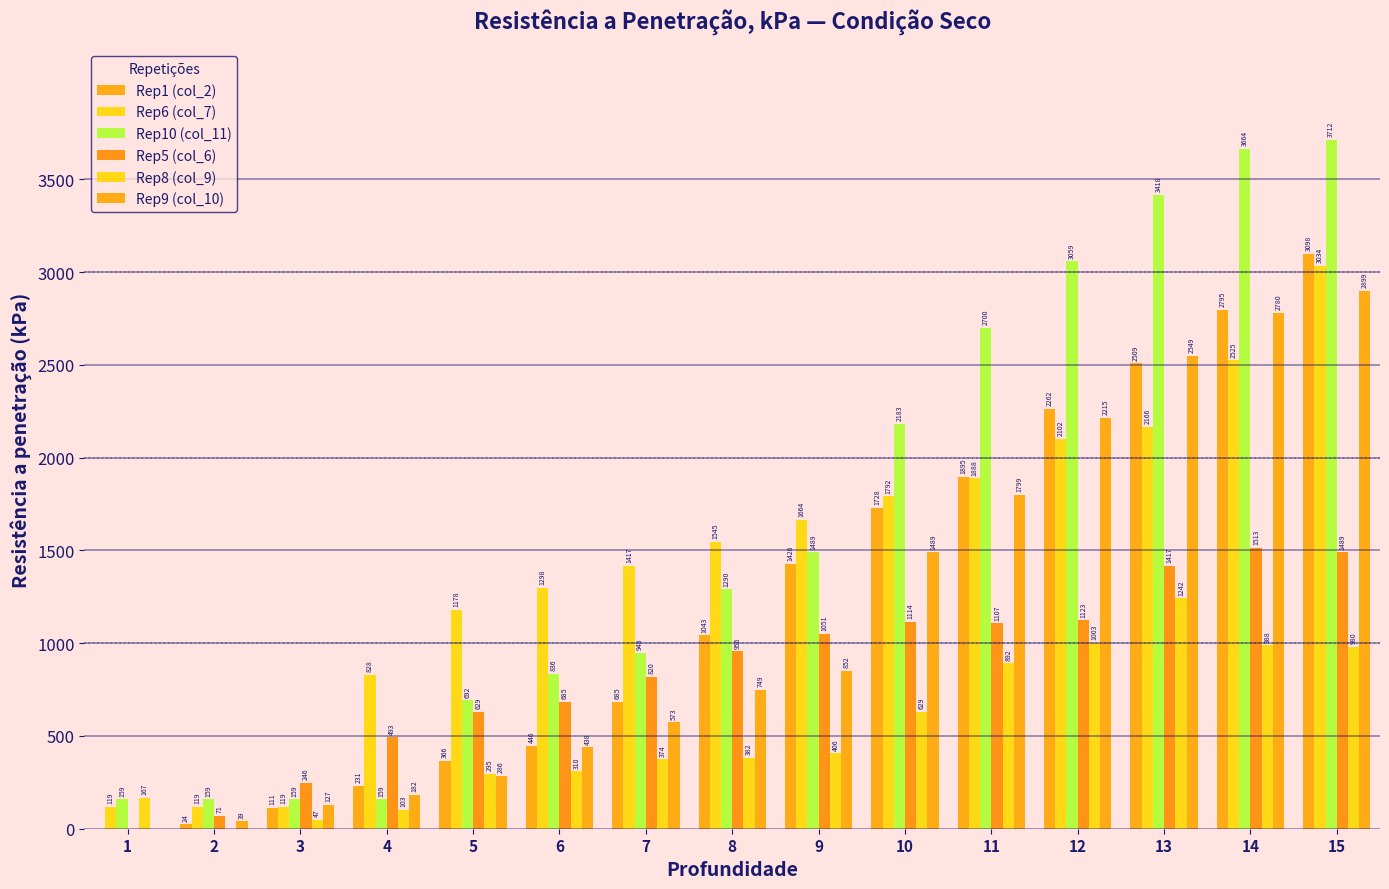

What is the total value across all series at 8?

5965